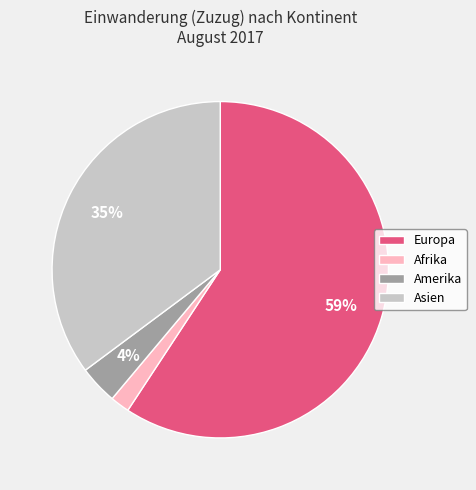

Does Europa account for over 50% of the chart?

Yes